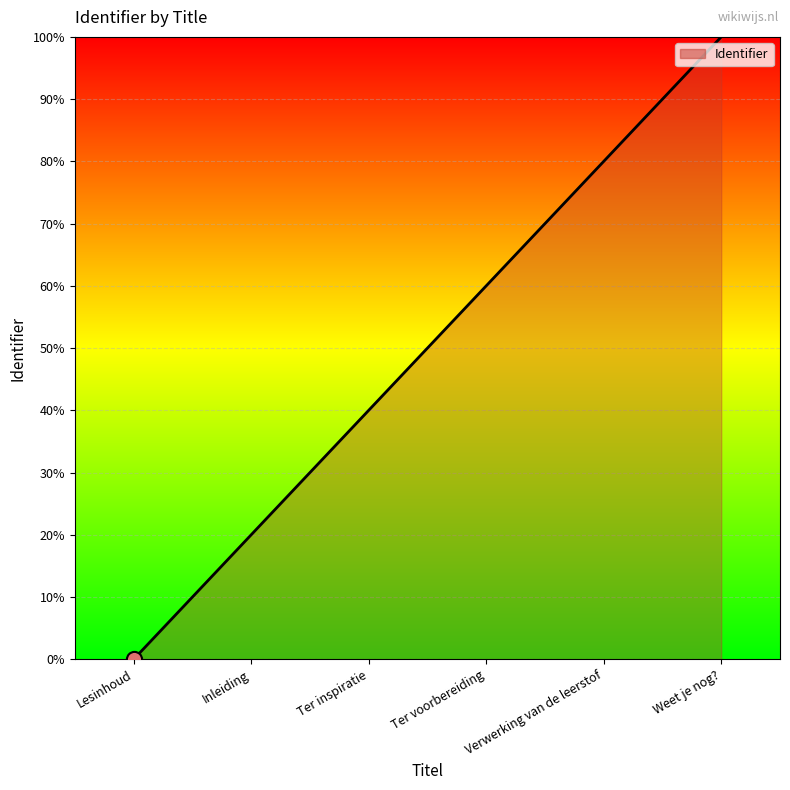

Between Verwerking van de leerstof and Weet je nog?, which is larger?

Weet je nog?